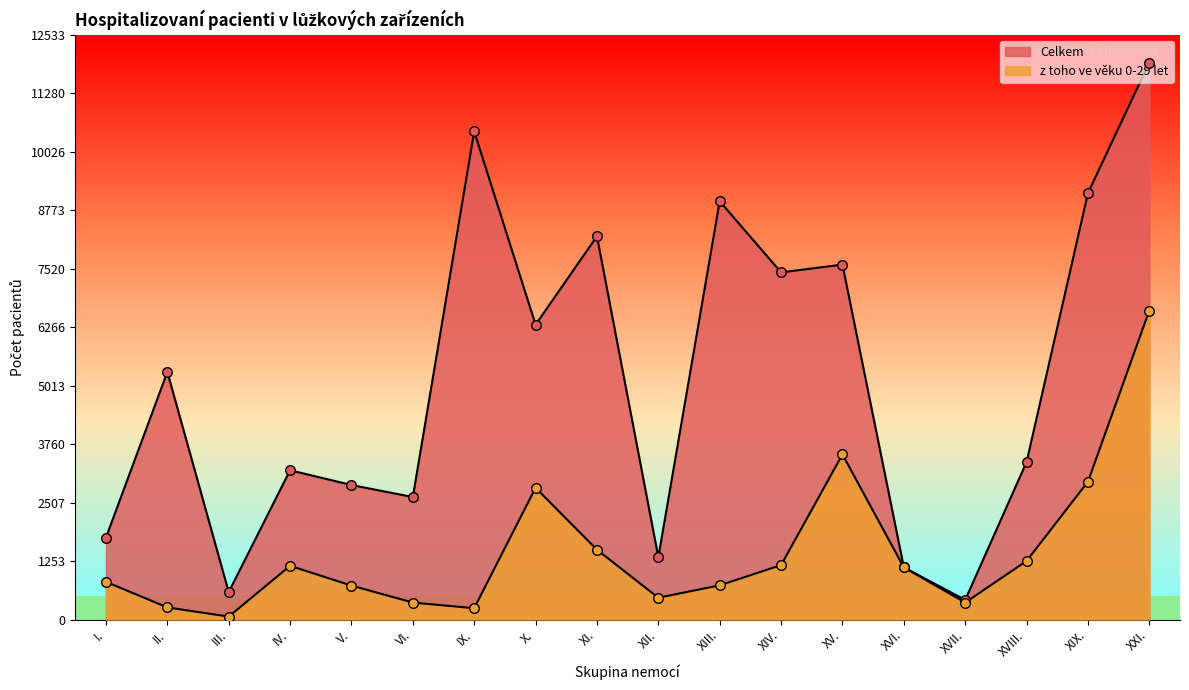

What is the total value across all series at XIX.?

12090